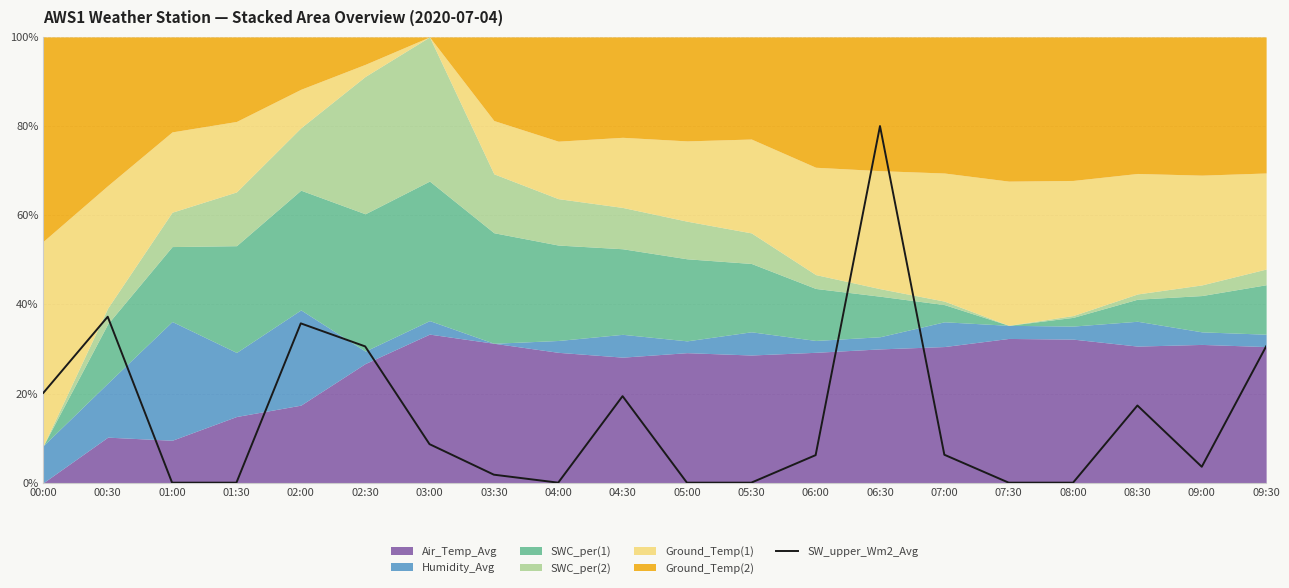

What is the approximate value at 03:30?

1.8